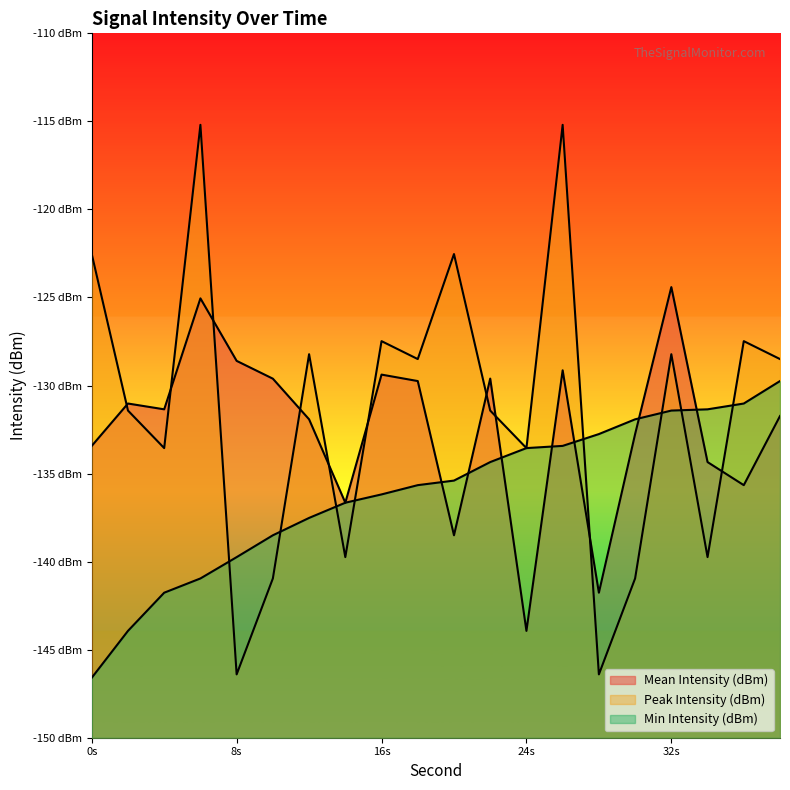

Which series has the largest total across all categories?

Peak Intensity (dBm)